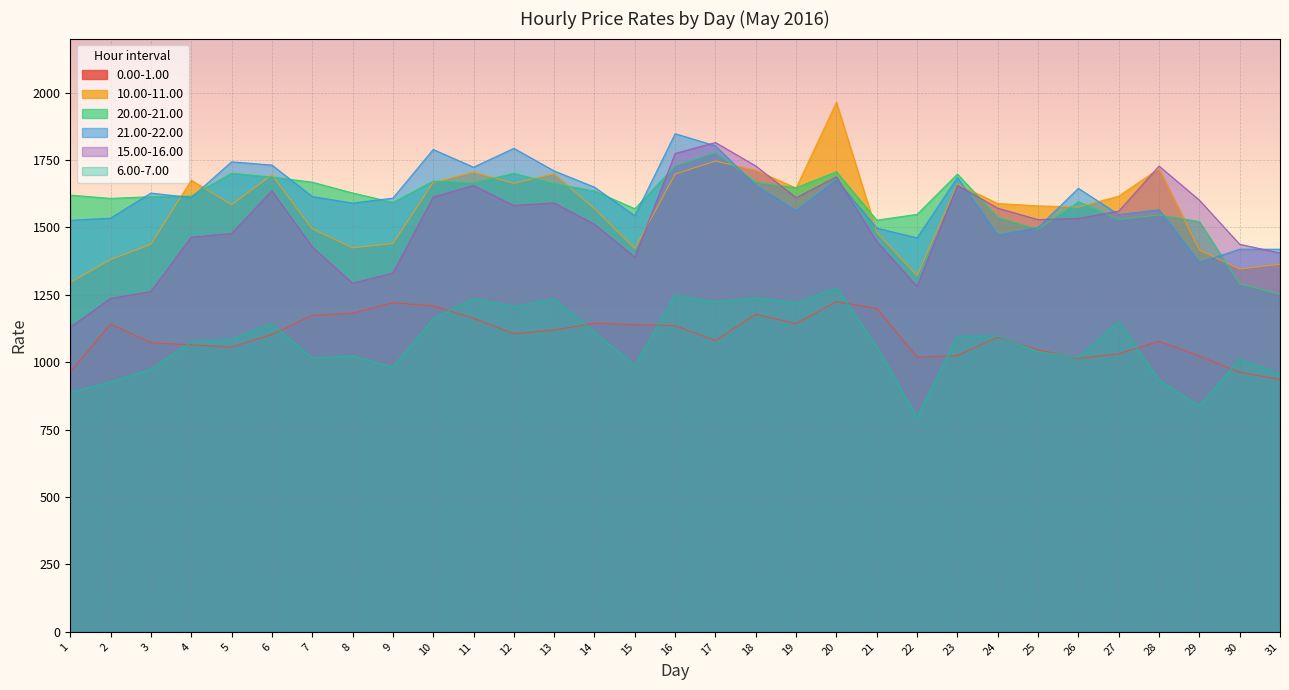

True or false: 10.00-11.00 and 0.00-1.00 cross at least once.

False